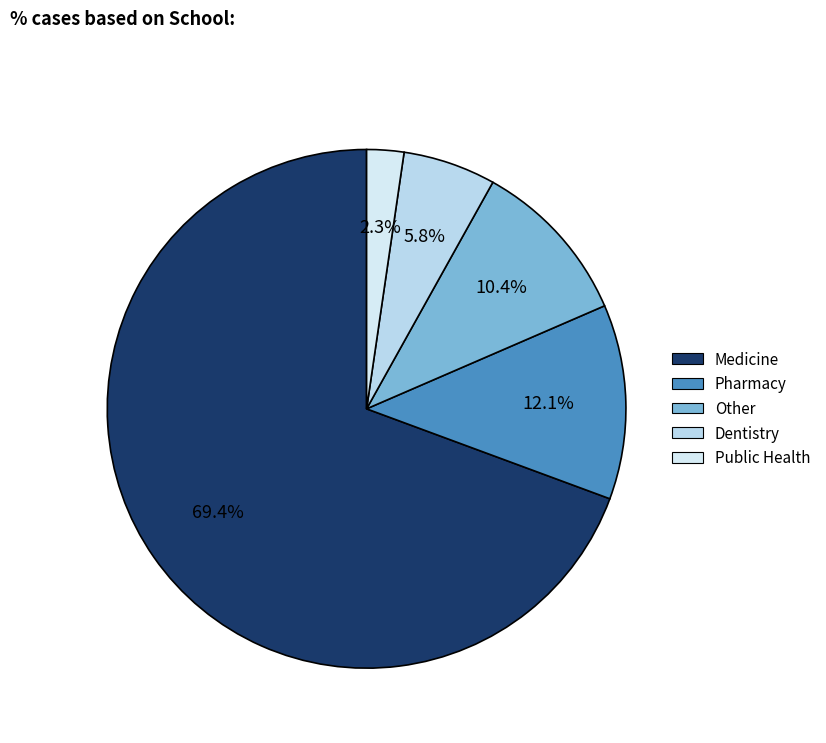

Is there any slice that represents more than half of the pie?

Yes